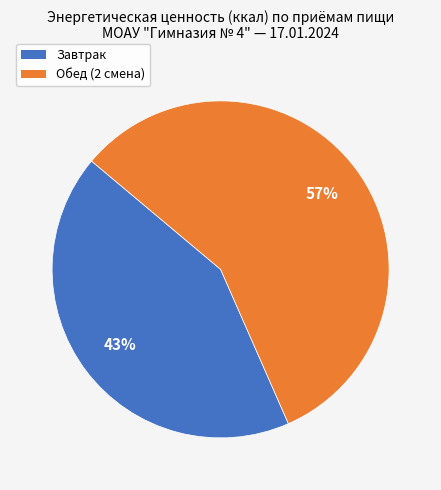

Rank the categories by value from lowest to highest.

Завтрак, Обед (2 смена)